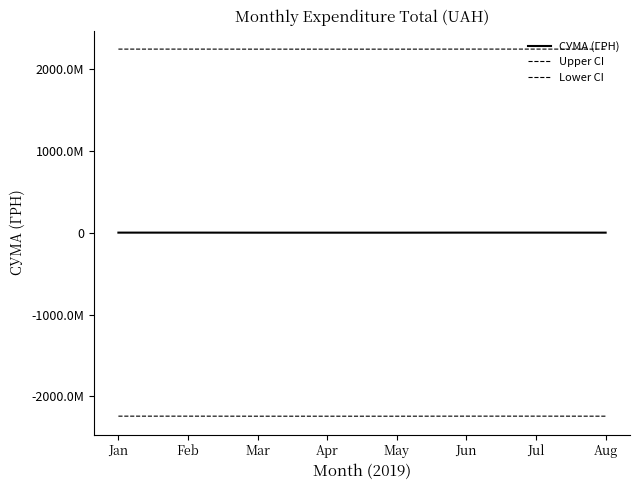

Is this an area chart (filled region under the line)?

No